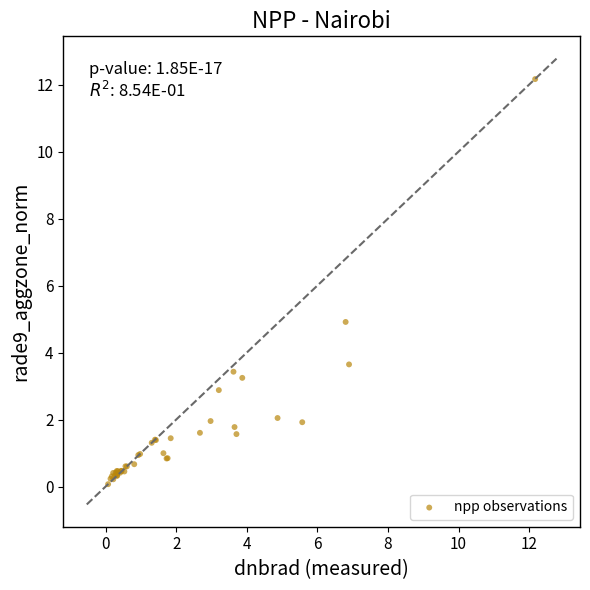

What Y value in the scatter plot is closest to 6?

4.9